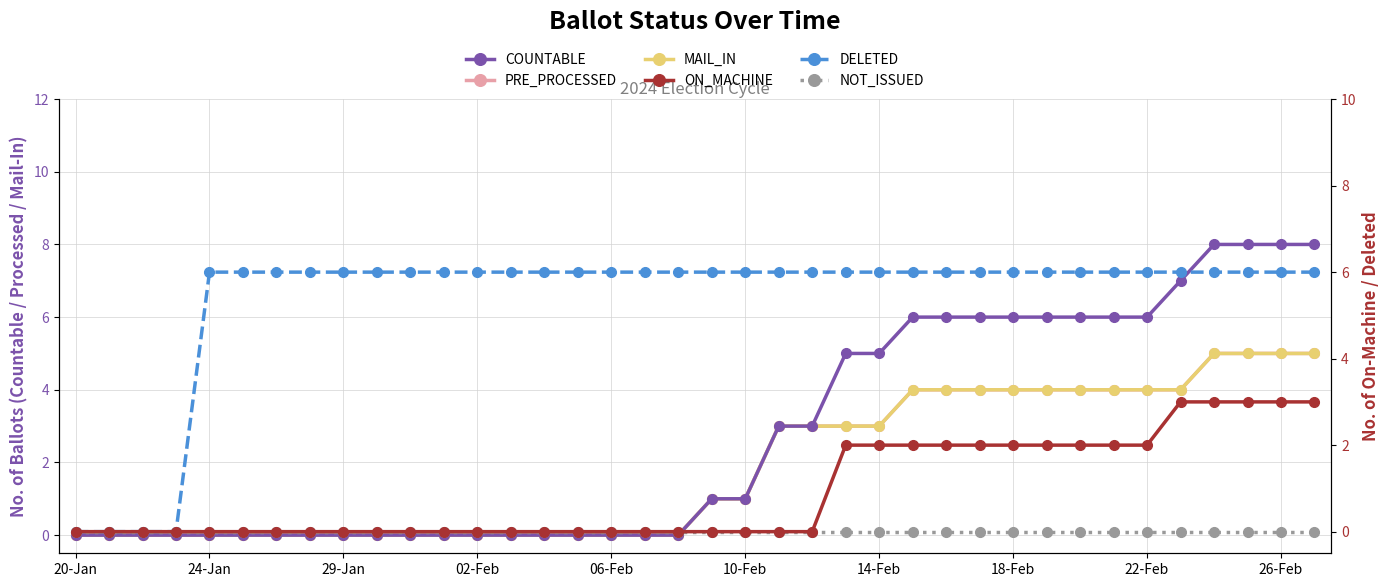

True or false: MAIL_IN has more than 2 points higher than both neighbors.

False